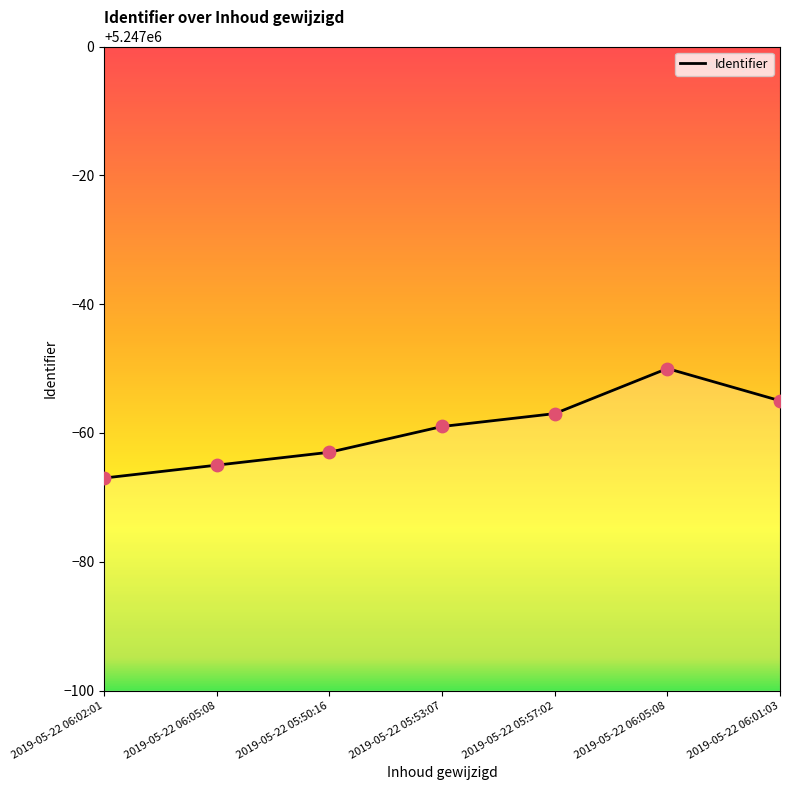

What is the change in value from 2019-05-22 06:05:08 to 2019-05-22 05:53:07?

+6